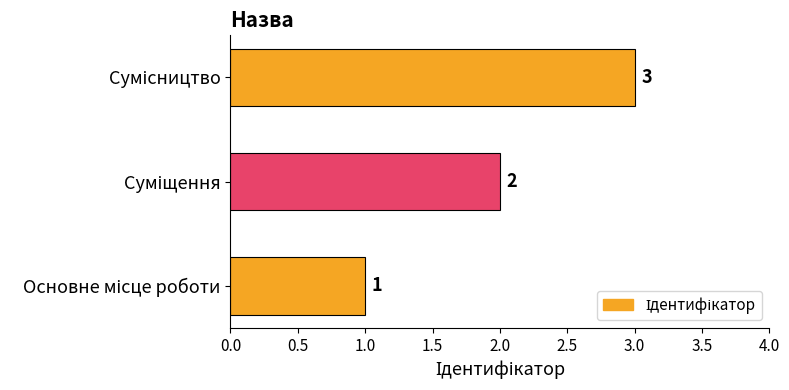

What is the sum of all values?

6